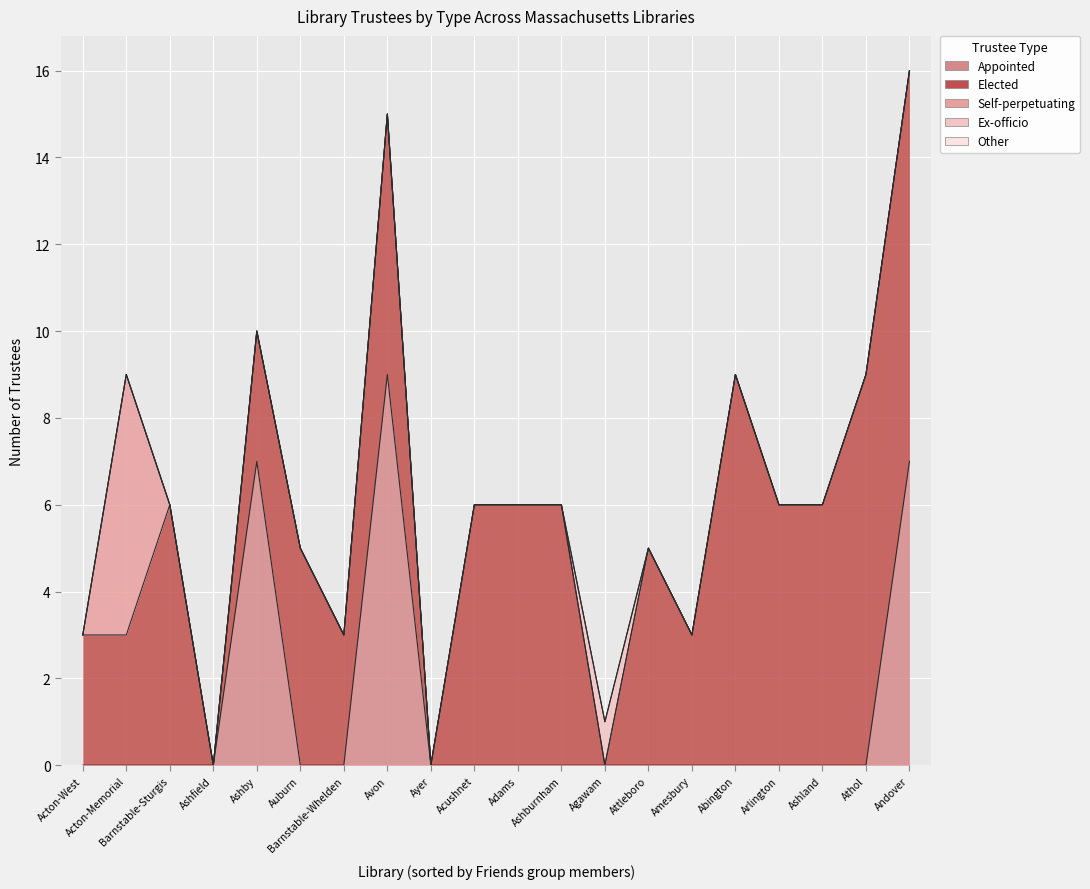

The value of Appointed at Abington is 3. True or false?

False